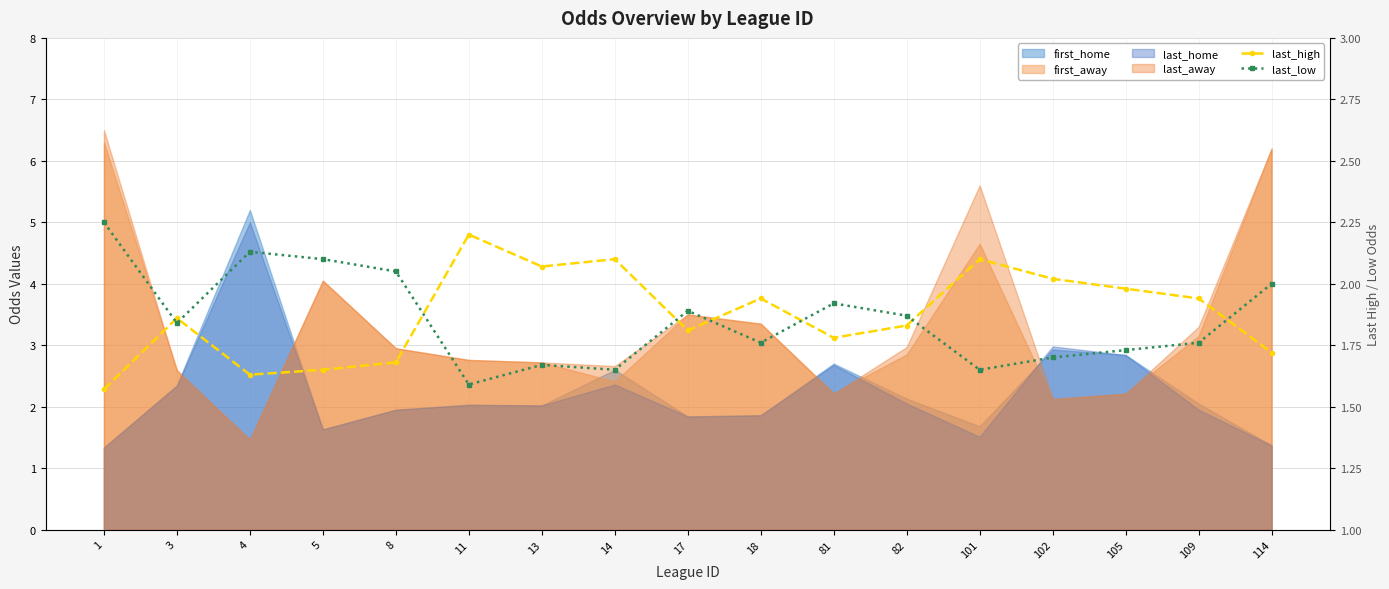

How many times do last_high and last_low cross each other?

8